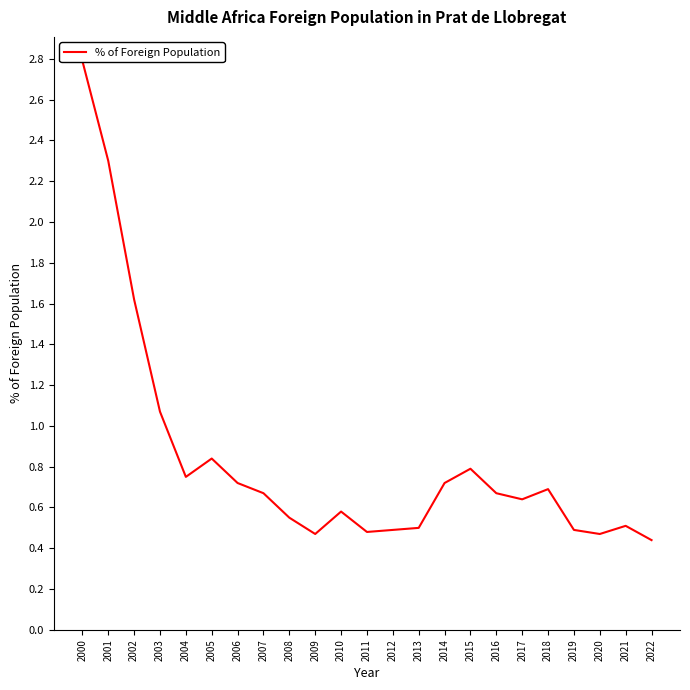

How many lines are shown in the chart?

1